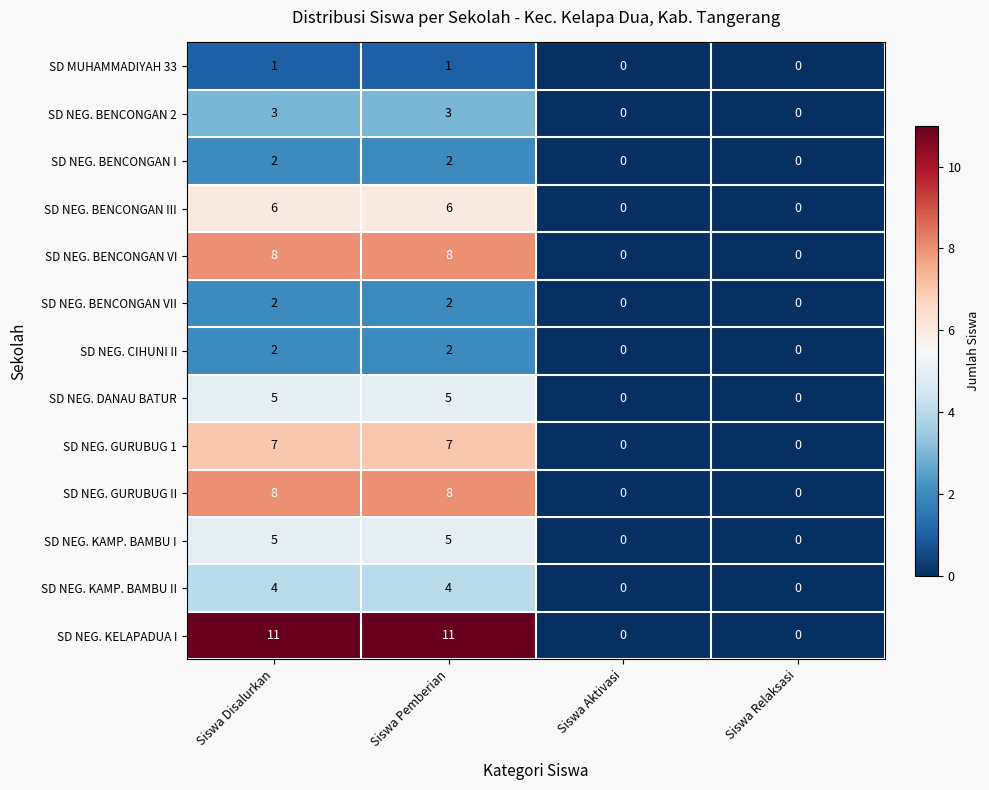

What is the sum of the SD NEG. GURUBUG II values at Siswa Pemberian and Siswa Disalurkan?

16